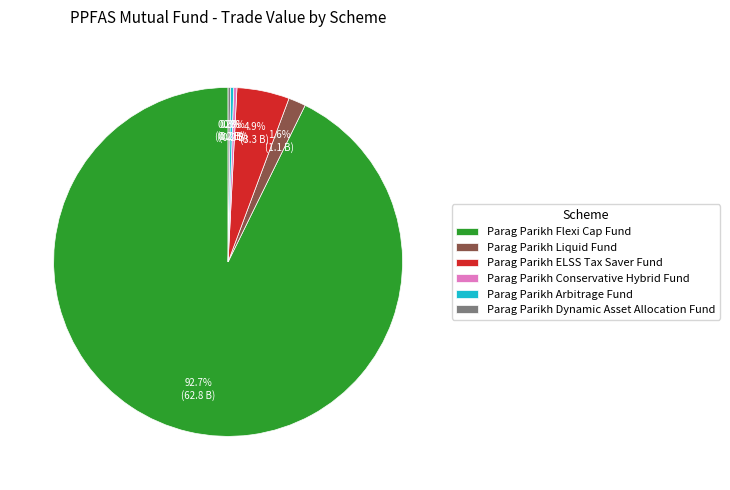

Does any single category account for the majority?

Yes